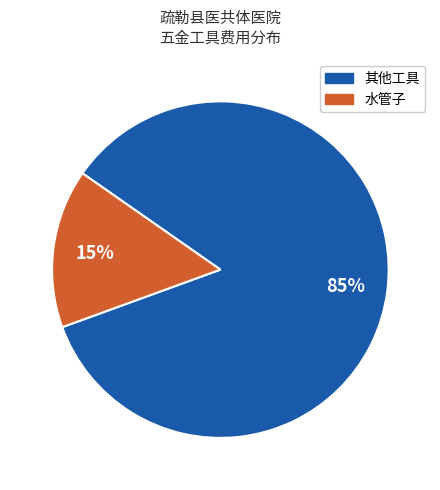

The 其他工具 slice represents 85% of the pie. True or false?

True